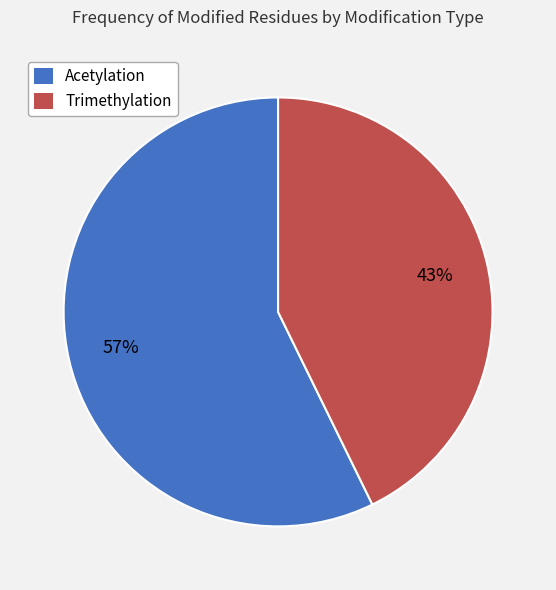

To the nearest percent, what is the average slice percentage?

50%